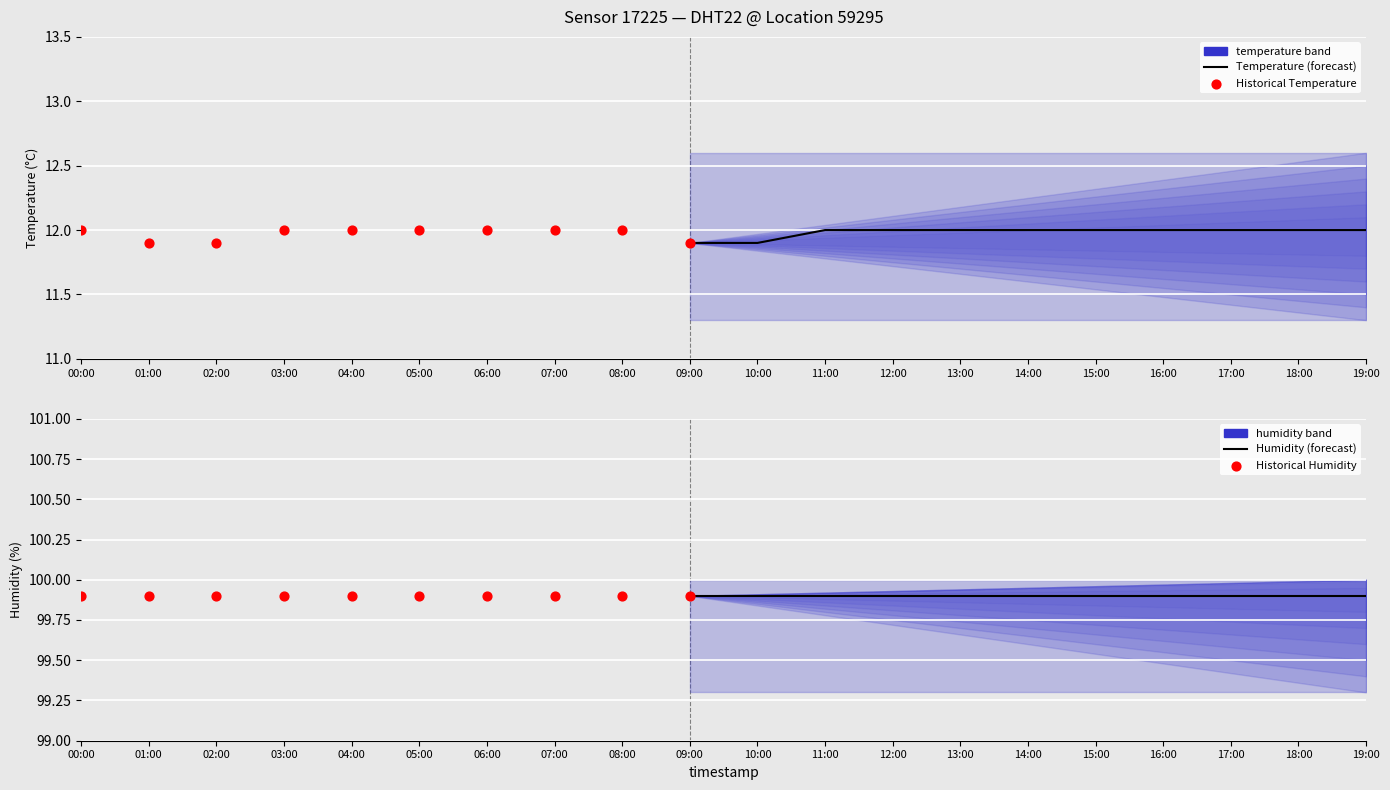

What are all the series names shown in the legend?

temperature, humidity